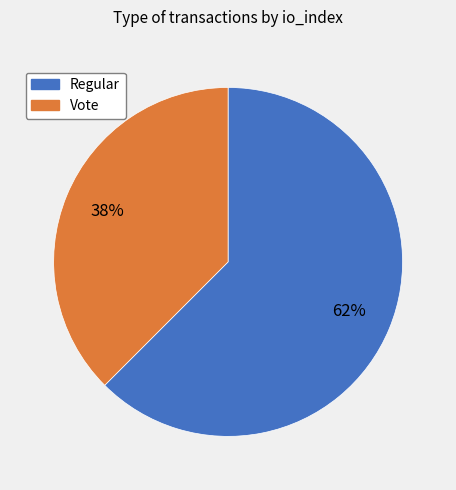

Approximately how many times larger is the value at Vote compared to Regular?

0.6